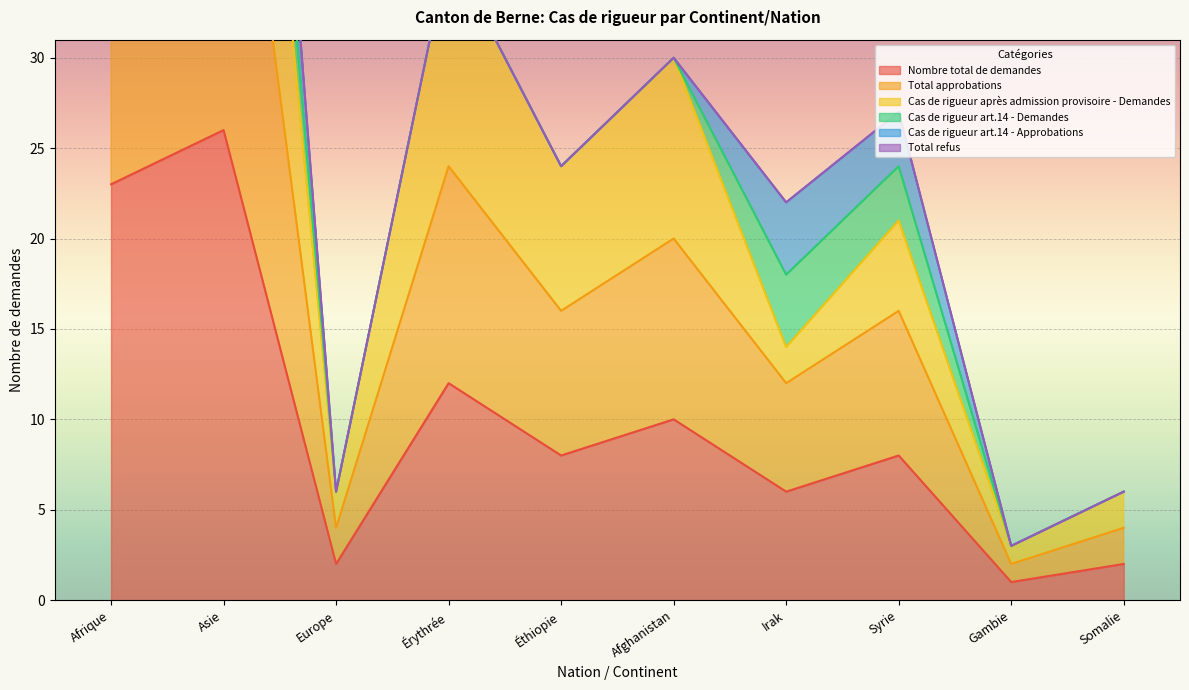

At which label does Nombre total de demandes reach its peak?

Asie